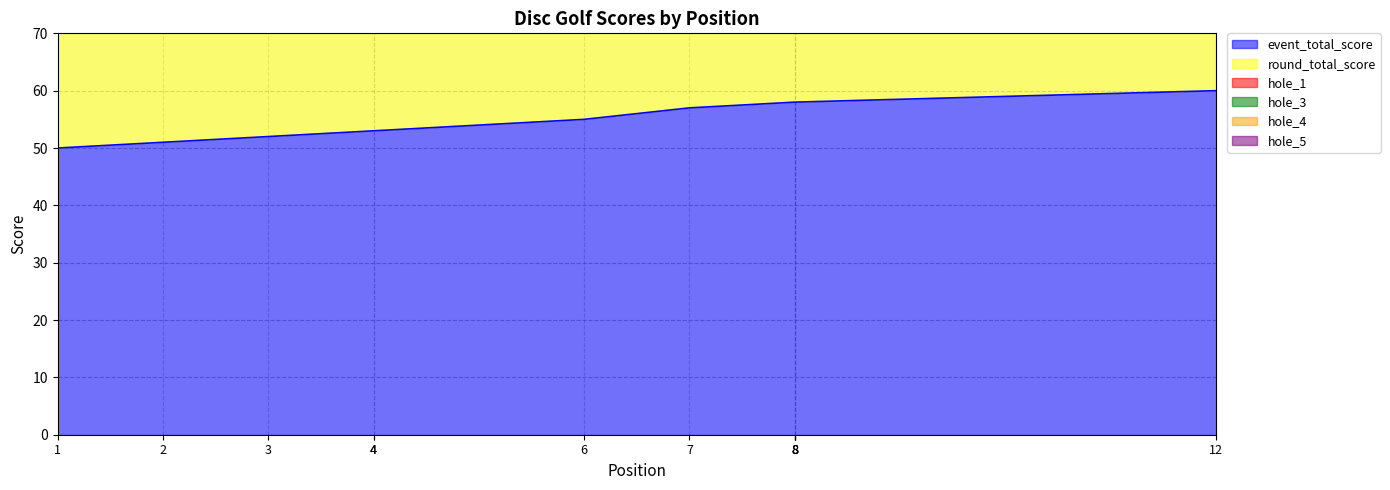

What is the value of the hole_1 point at the 5th from the left?

2